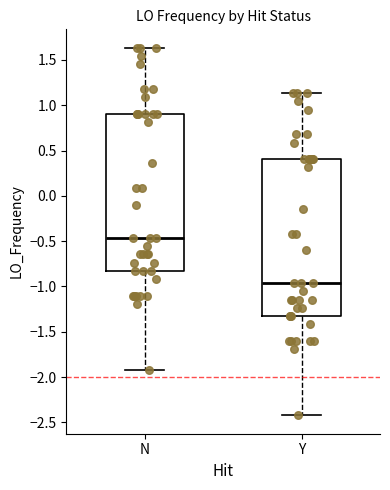

Which box has the highest median line?

N